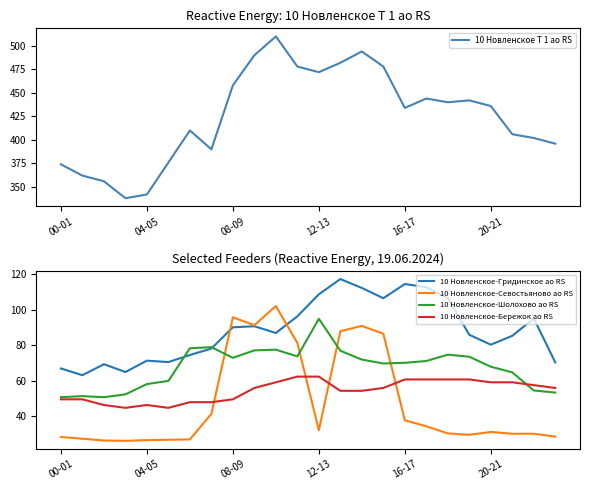

Count the number of categories in the chart.

24